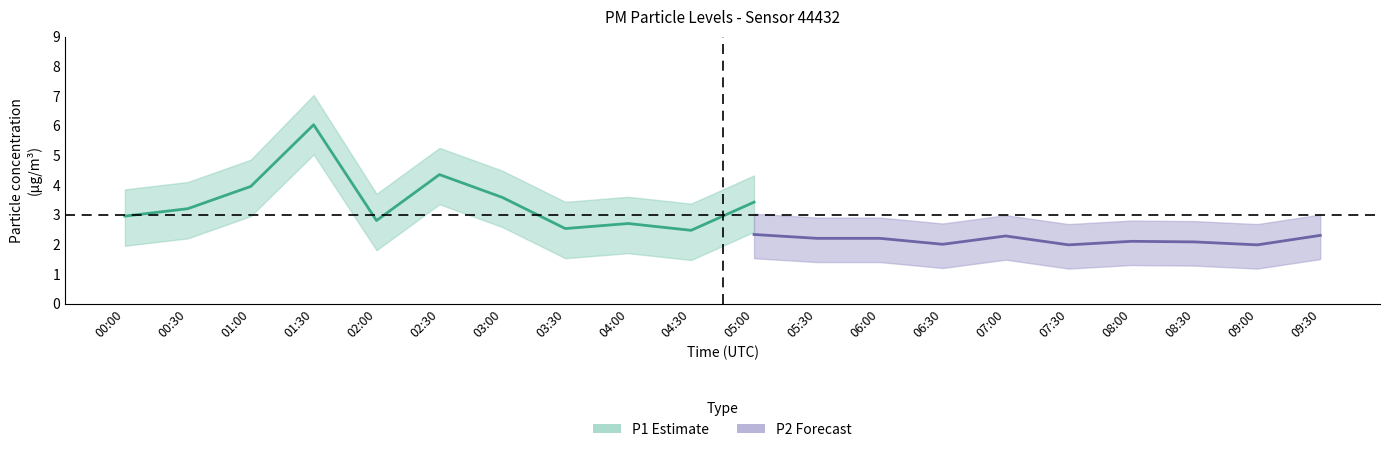

Where is P1 nearest to the value 4?

01:00